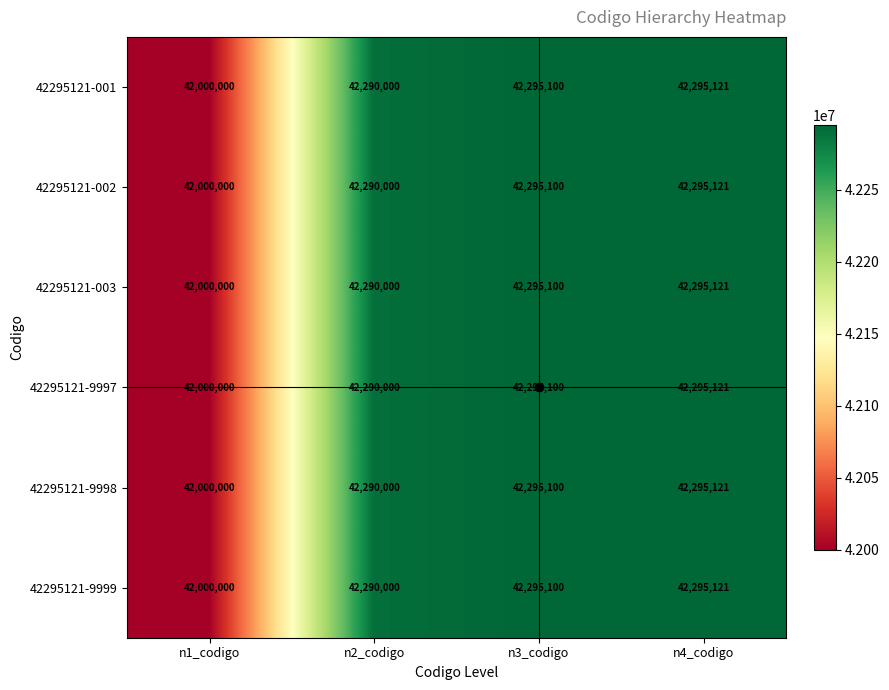

What is the difference between the second highest and minimum values in the 42295121-9998 series?

295100